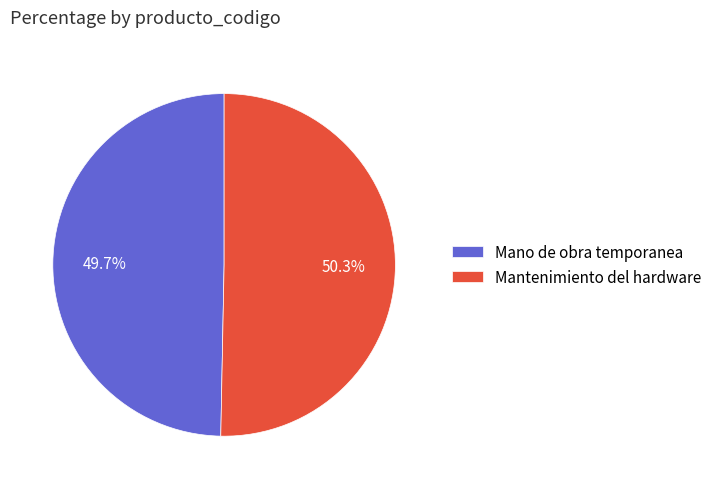

Rank the categories by value from lowest to highest.

Mano de obra temporanea, Mantenimiento del hardware